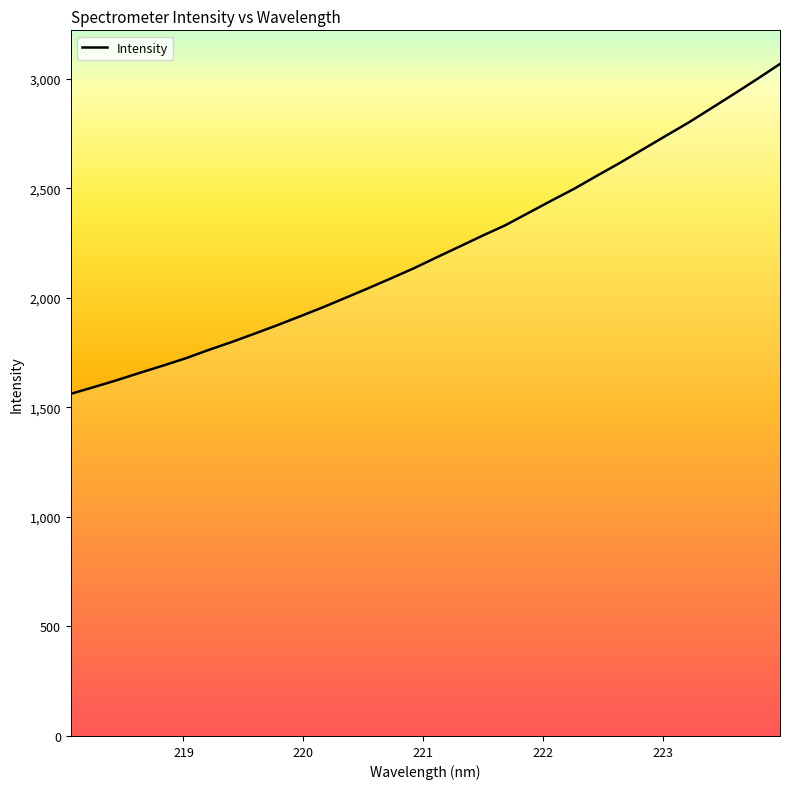

How many series are shown in this chart?

1